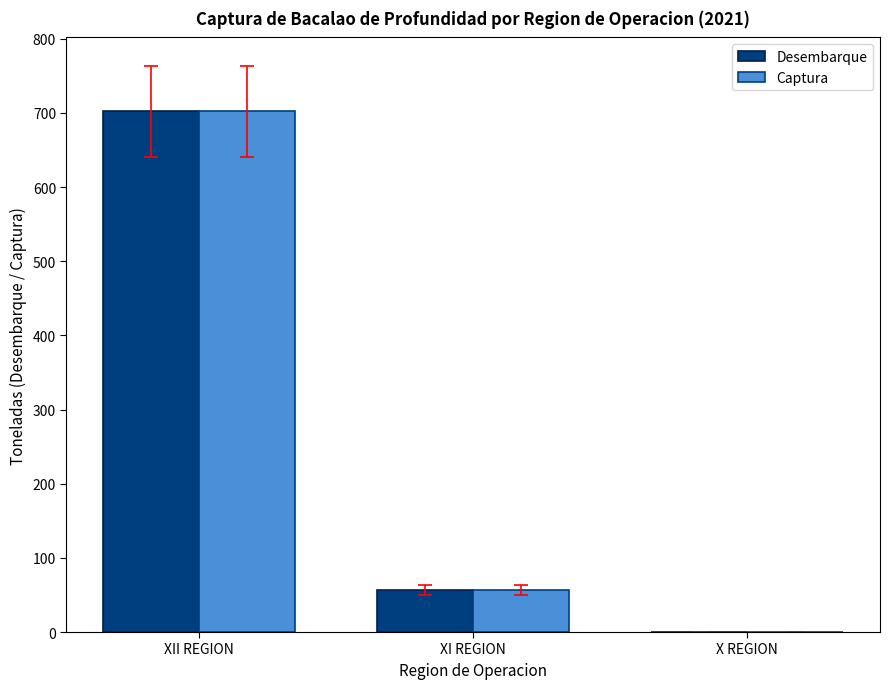

What is the sum of all Desembarque values?

758.6